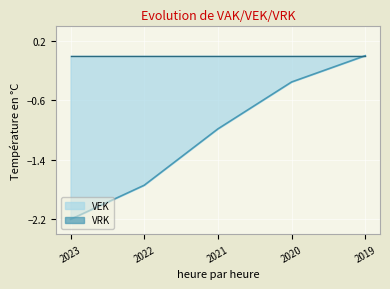

What is the sum of all values?

-5.3